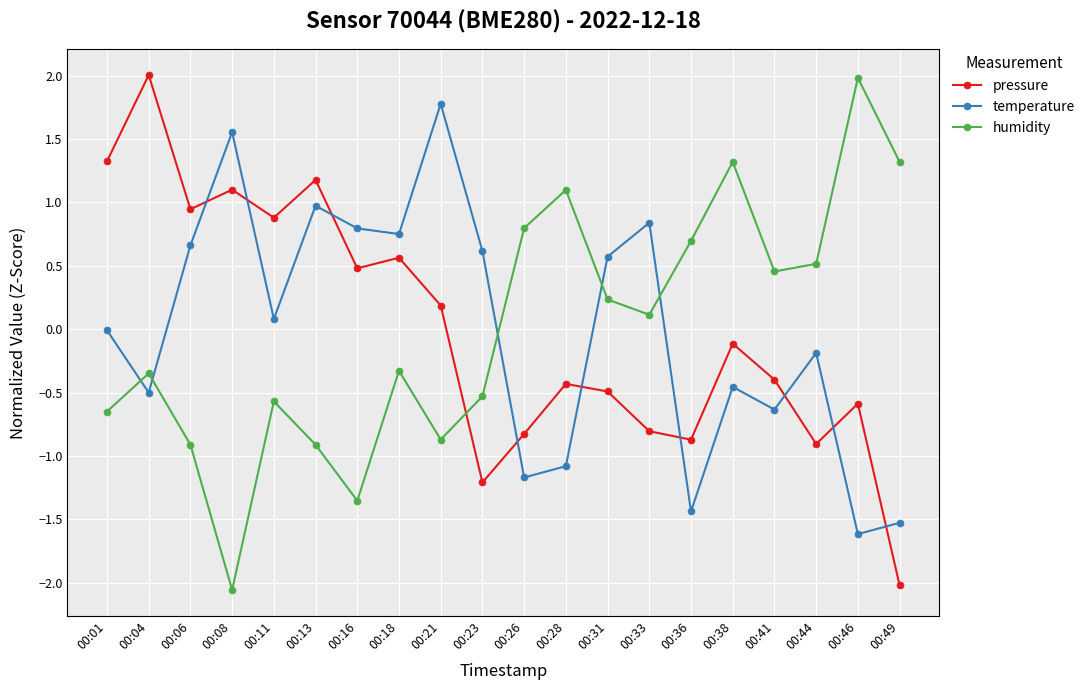

What is the spread (max minus min) of values at 00:36?

2.1